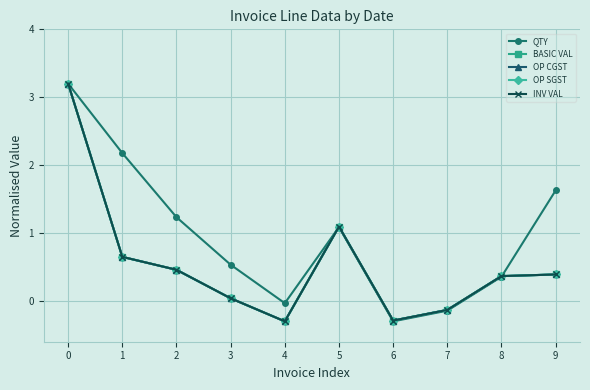

True or false: OP SGST has a value of 0.7 at 0.

False